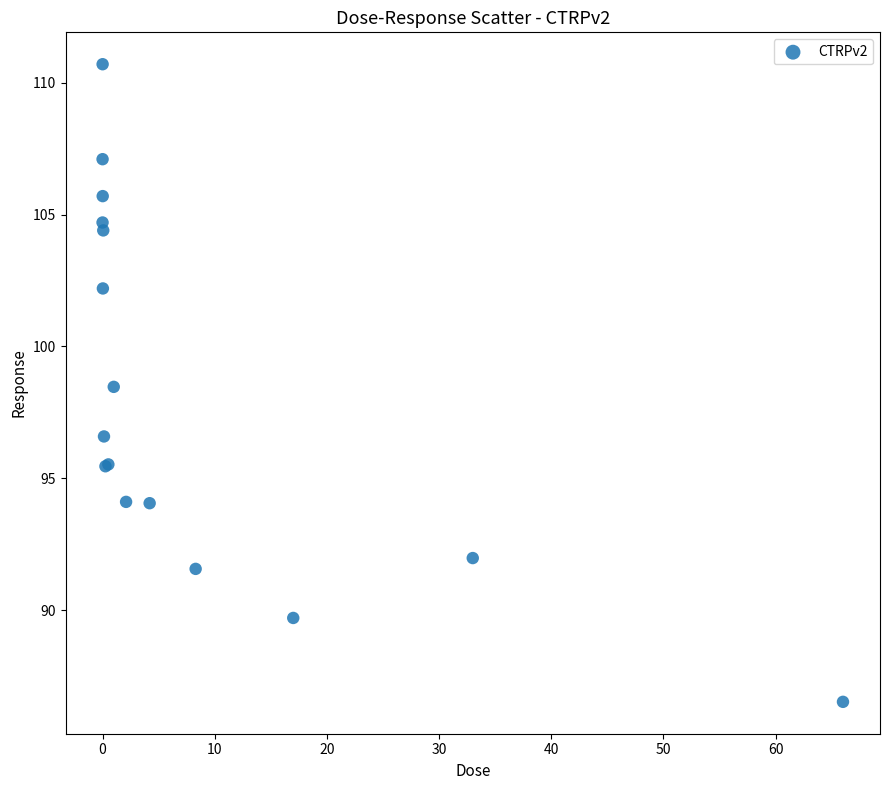

What Y value in the scatter plot is closest to 98?

98.5